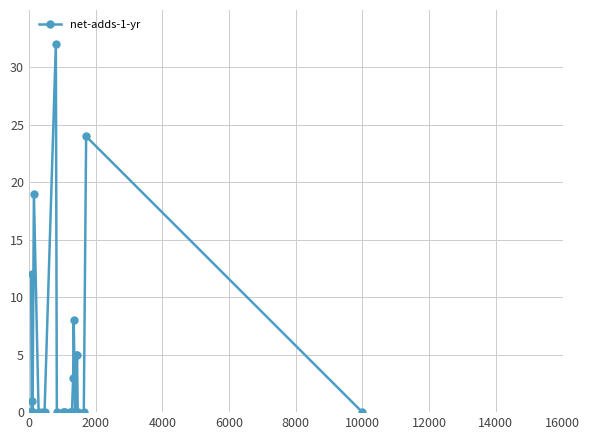

What is the difference between the second highest and minimum values?

24